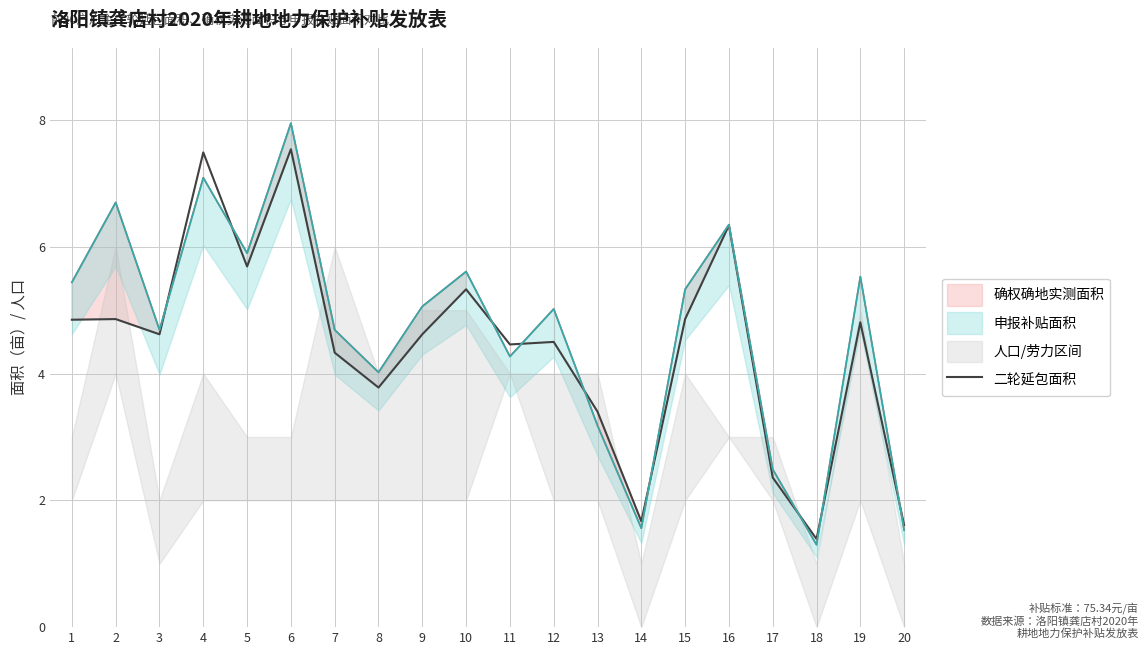

Does the chart have visible grid lines?

Yes